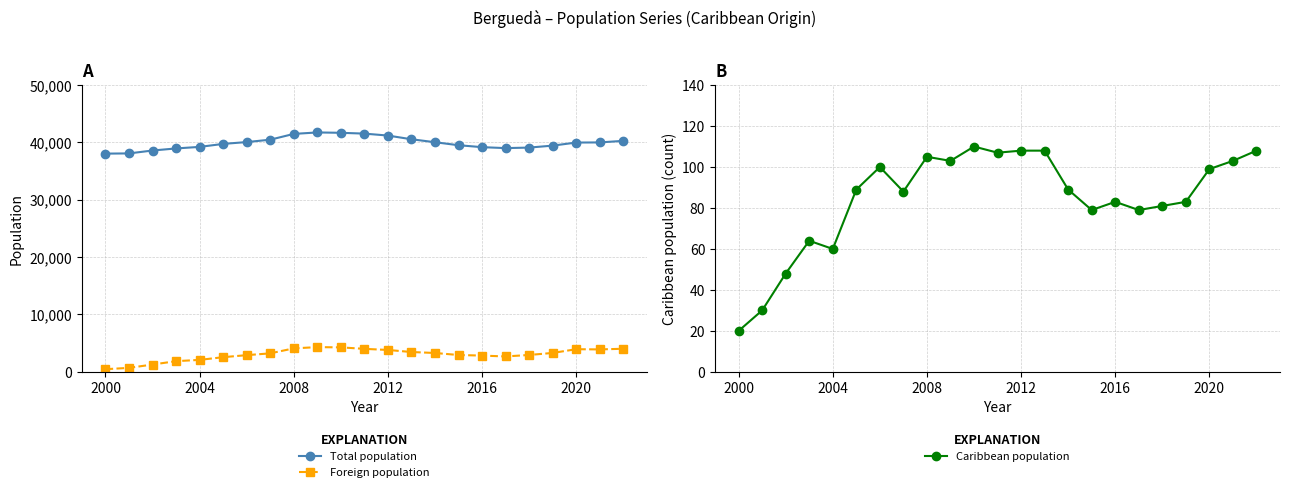

True or false: Caribbean population has more than 2 interior local peaks.

True